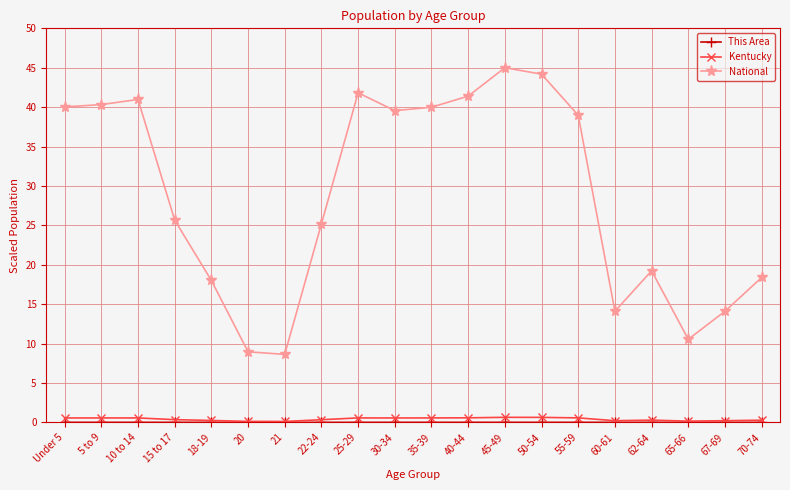

At how many categories does at least one series exceed 19?

13